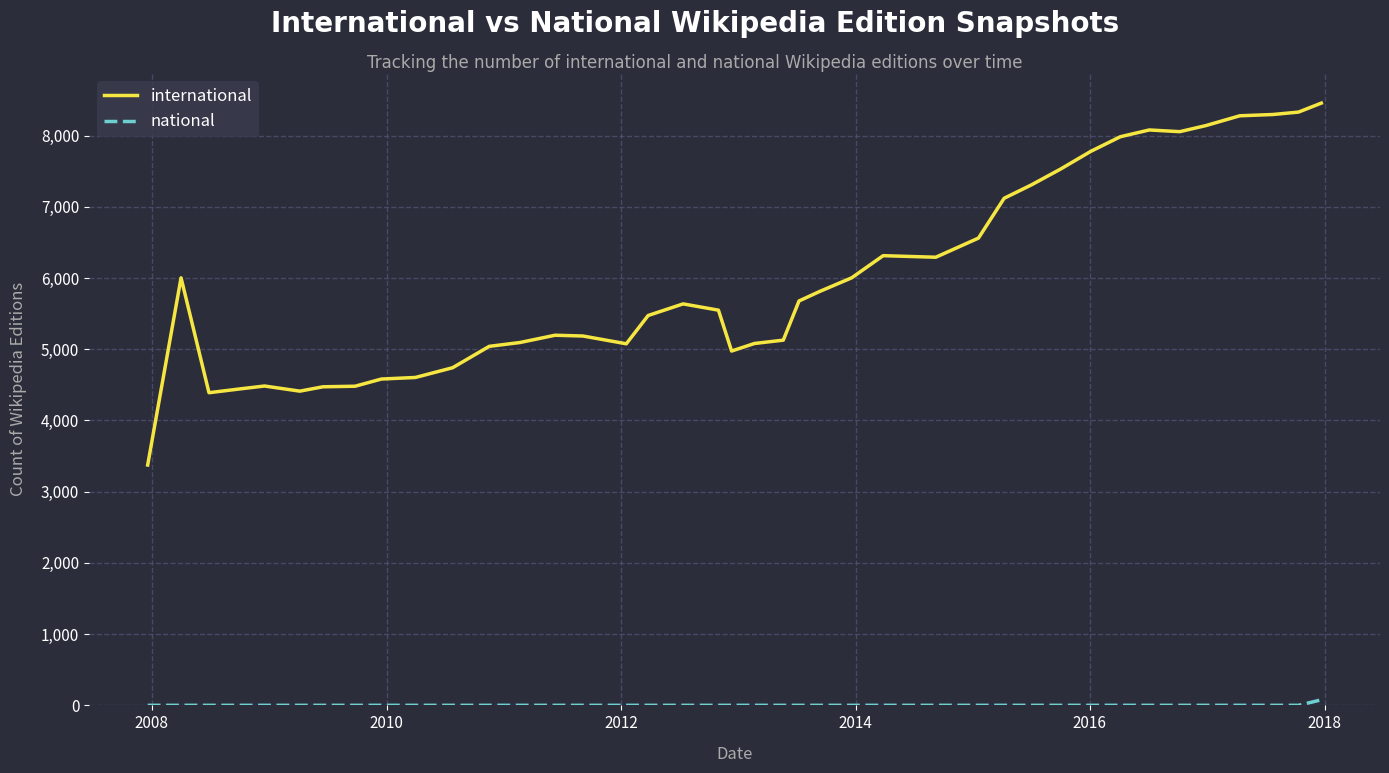

What is the greatest value displayed?

8456